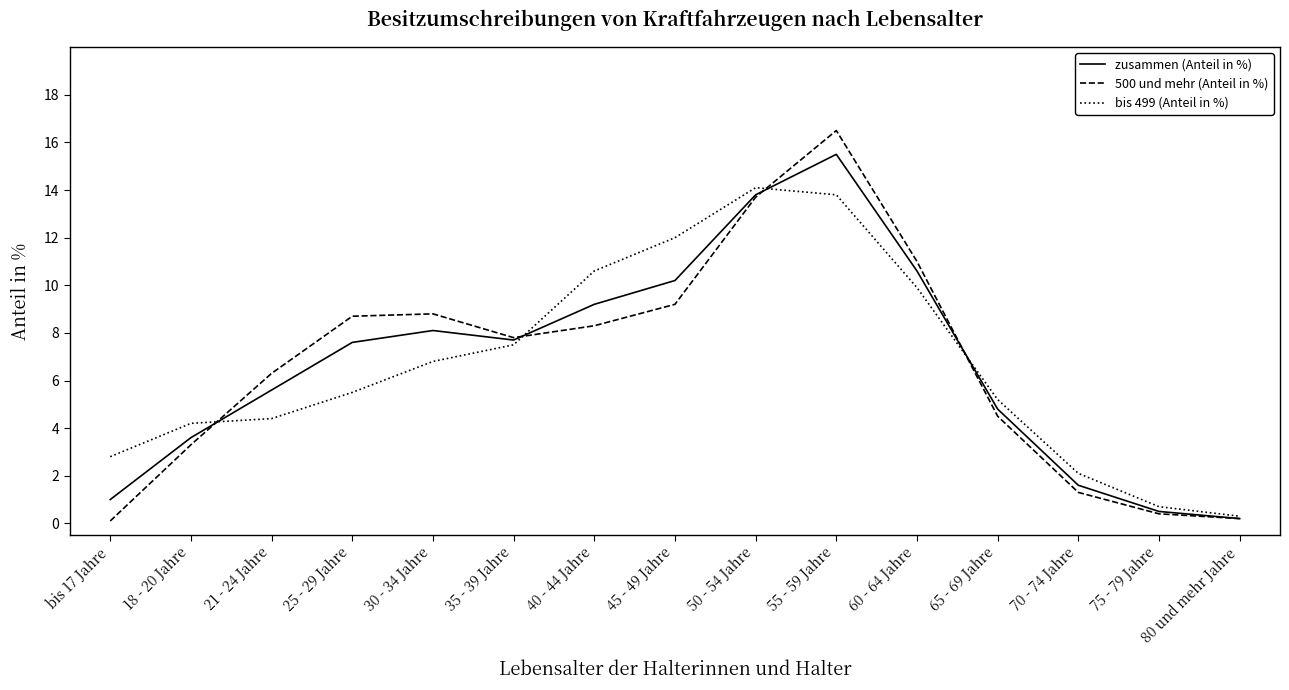

Reading left to right, what are all the values shown in this chart?

zusammen (Anteil in %): 1.0	3.6	5.6	7.6	8.1	7.7	9.2	10.2	13.8	15.5	10.6	4.8	1.6	0.5	0.2
500 und mehr (Anteil in %): 0.1	3.3	6.3	8.7	8.8	7.8	8.3	9.2	13.7	16.5	11.0	4.5	1.3	0.4	0.2
bis 499 (Anteil in %): 2.8	4.2	4.4	5.5	6.8	7.5	10.6	12.0	14.1	13.8	9.9	5.2	2.1	0.7	0.3